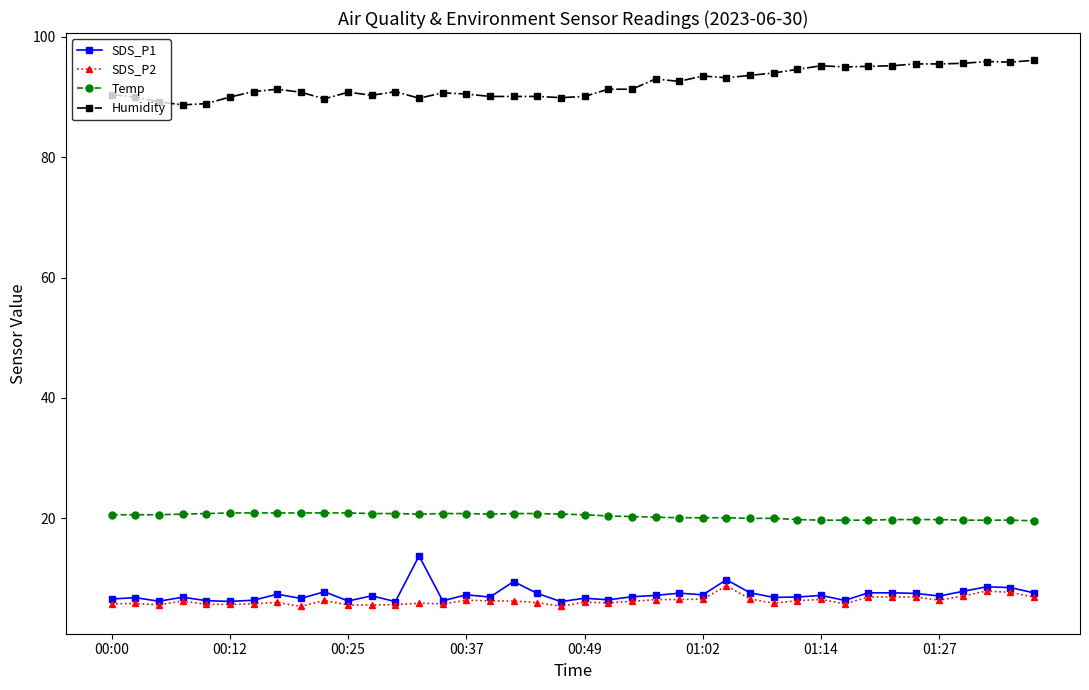

At how many categories does at least one series exceed 12?

40